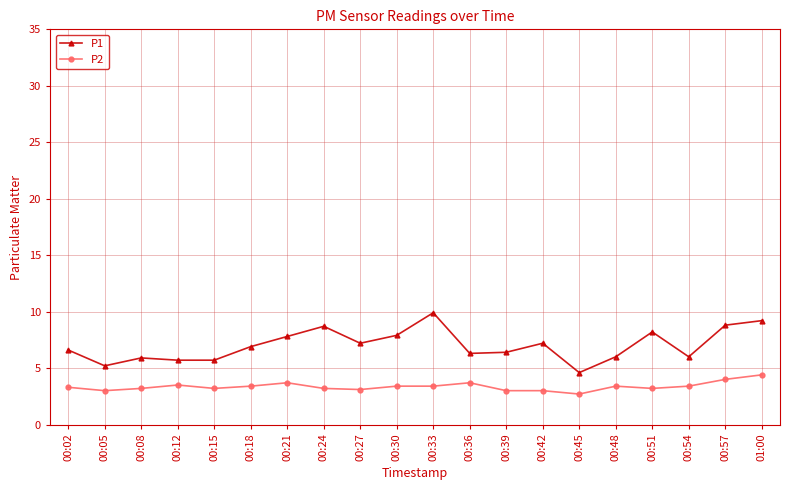

Which series changed the most between 00:18 and 00:51?

P1